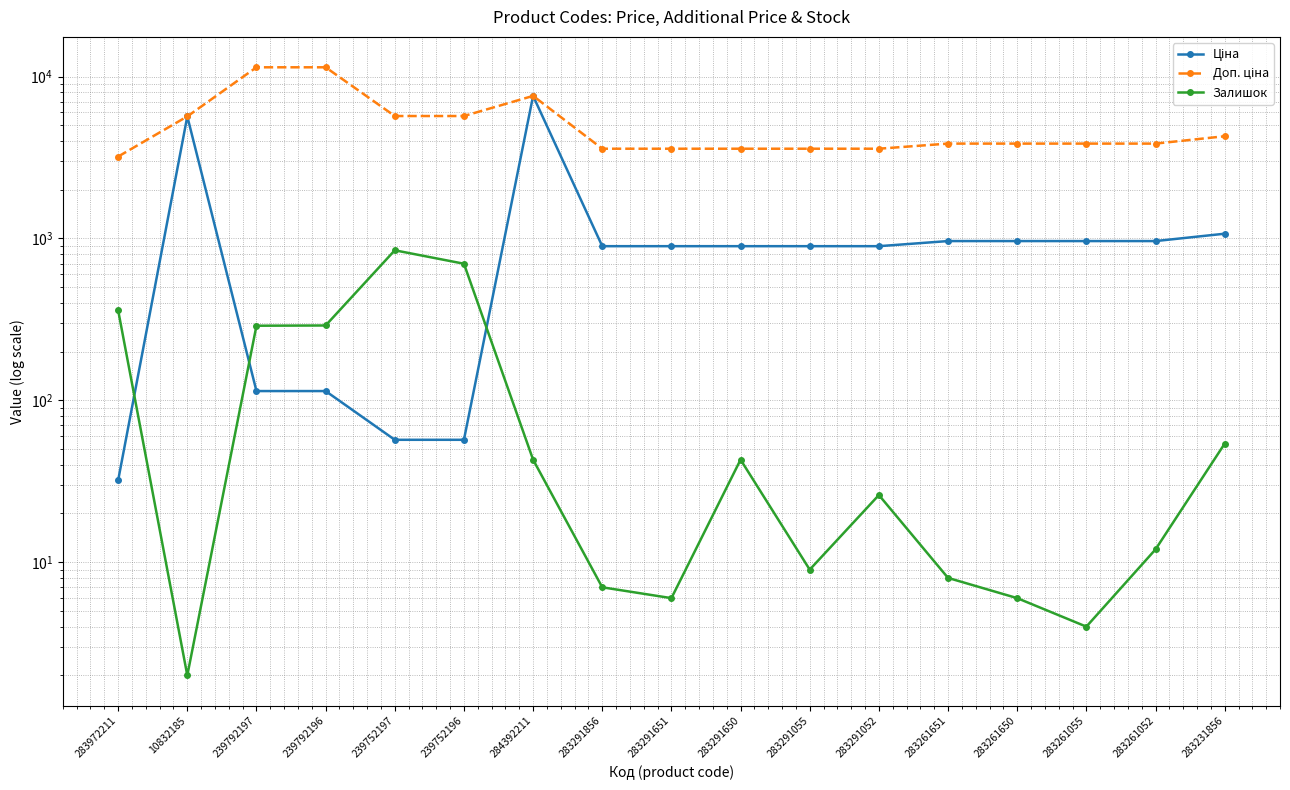

Which series has the largest total across all categories?

Доп. ціна